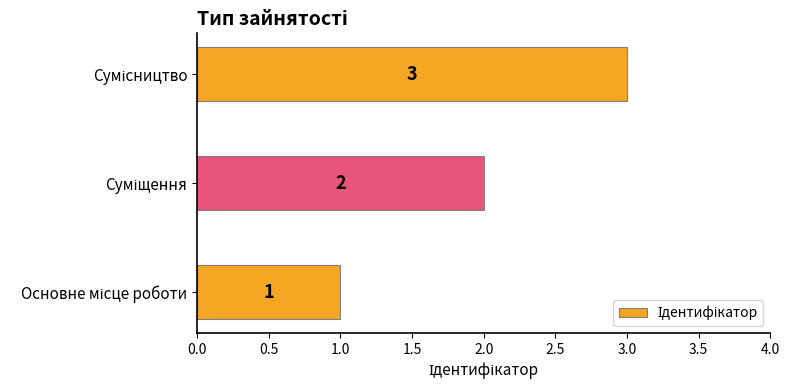

What is the greatest value displayed?

3